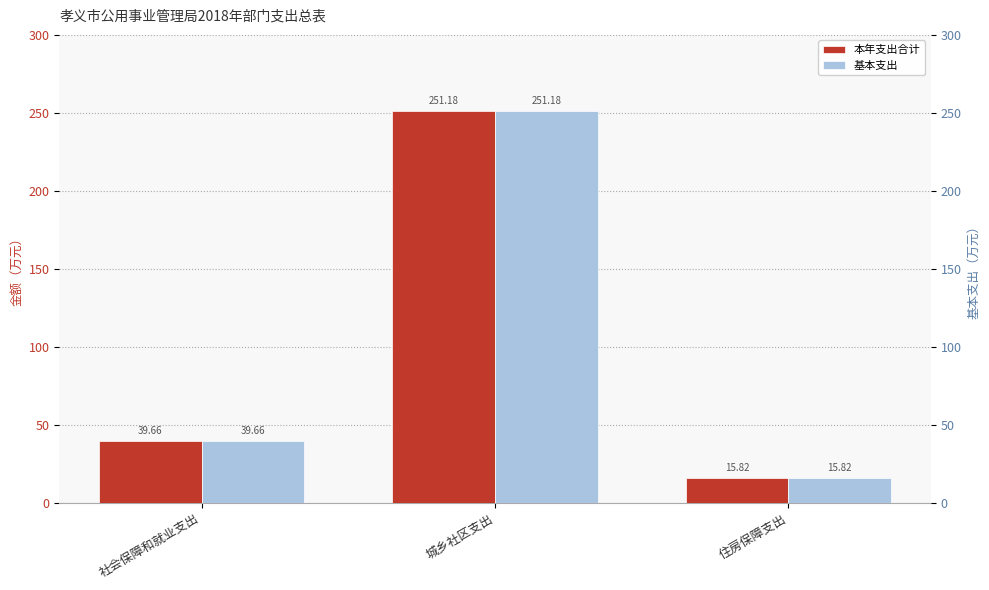

How many data points in 本年支出合计 are less than 39?

1